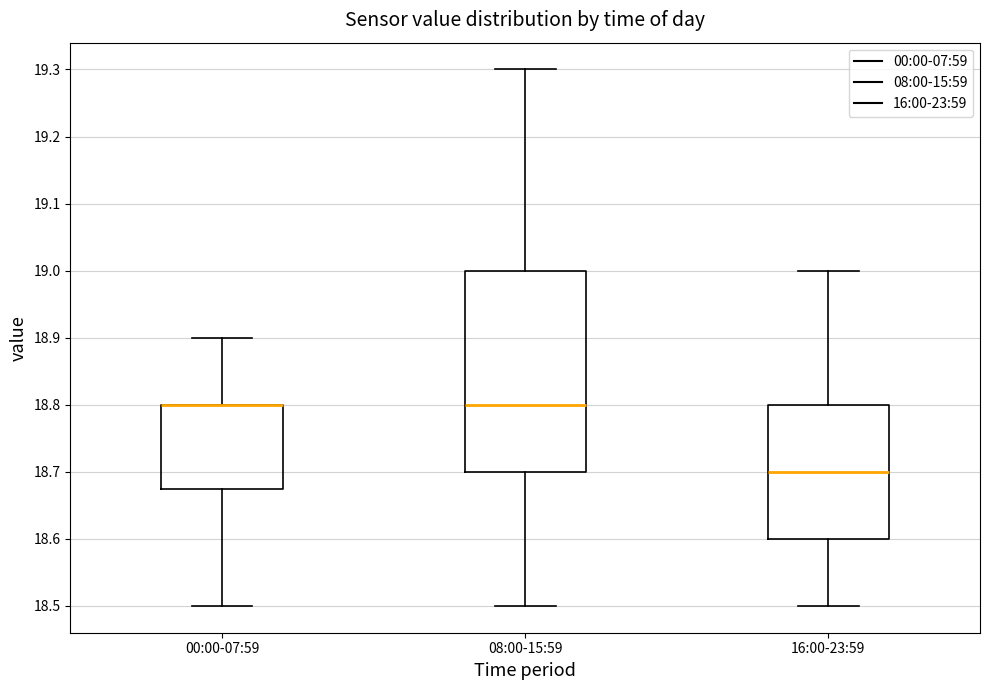

Reading left to right, transcribe this box plot: for each box, give where its median line is, the range the box spans, and where its two whiskers end, as read against the y-axis. The values are not printed on the chart, so give them approximately, as read against the axis.

00:00-07:59: median 18.80 (drawn on the box's upper edge), box 18.68 to 18.80, whiskers 18.50 to 18.90
08:00-15:59: median 18.80, box 18.70 to 19.00, whiskers 18.50 to 19.30
16:00-23:59: median 18.70, box 18.60 to 18.80, whiskers 18.50 to 19.00